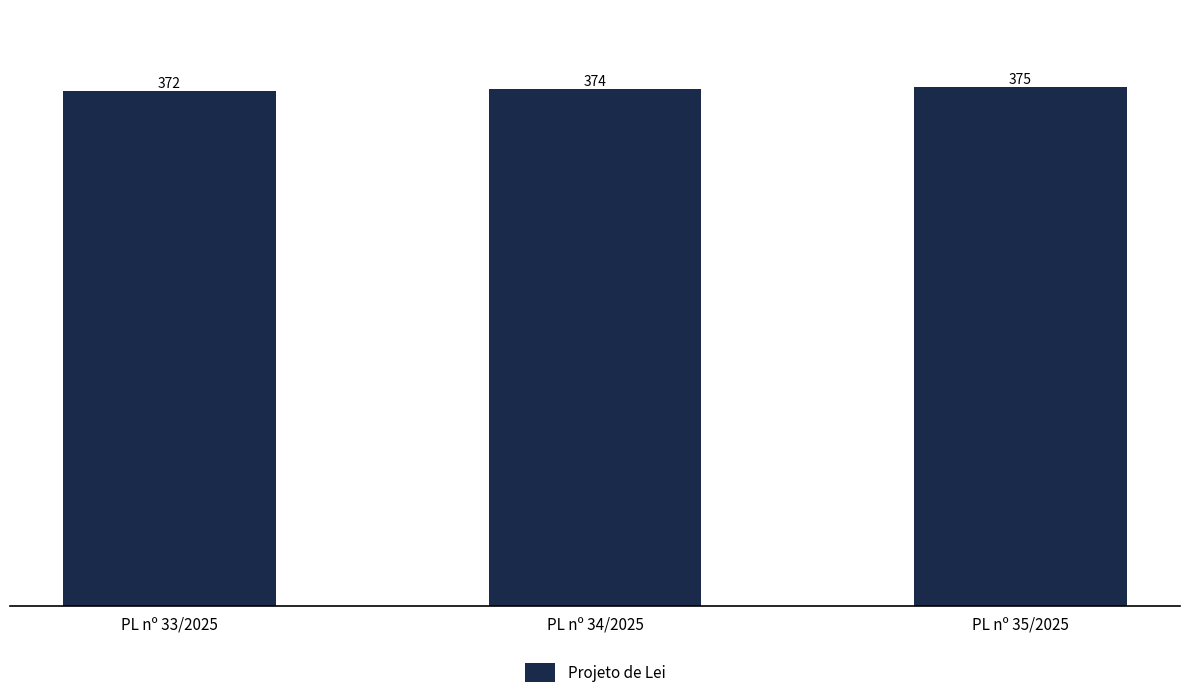

Rank the categories by value from highest to lowest.

PL nº 35/2025, PL nº 34/2025, PL nº 33/2025